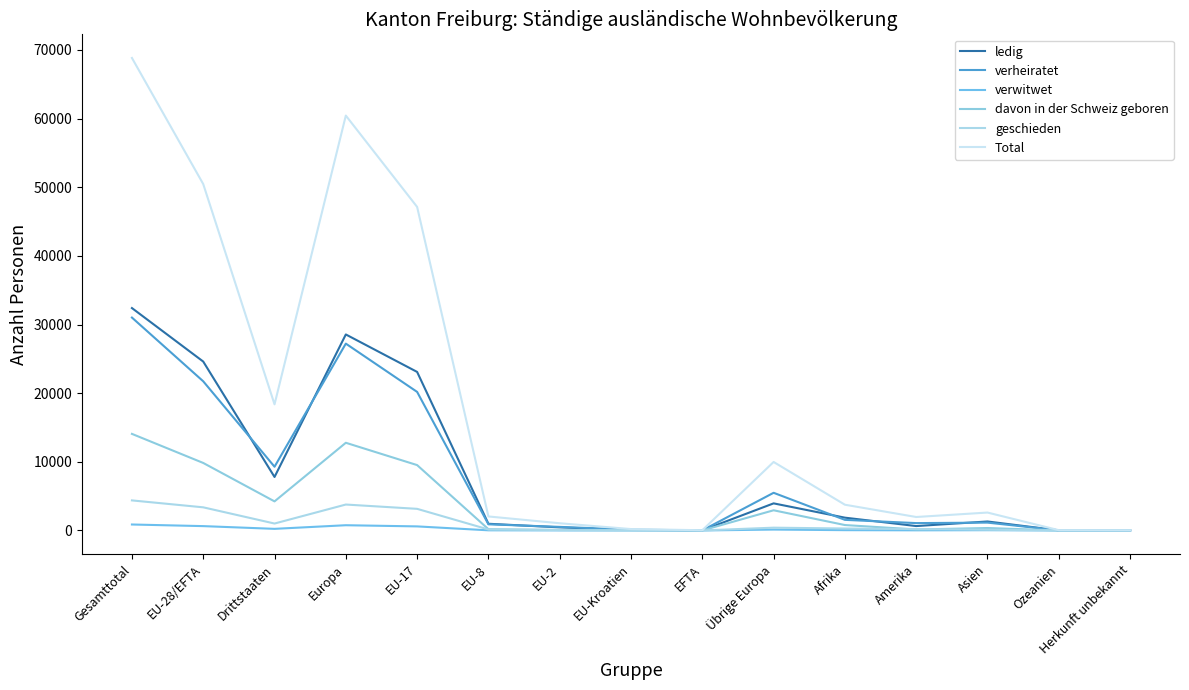

What is the average value of the verheiratet series?

8016